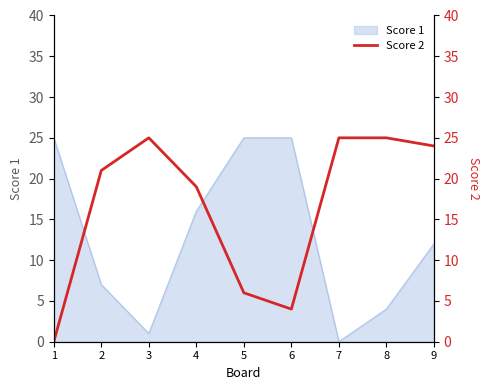

List the labels in order of value, largest first.

3, 7, 8, 9, 2, 4, 5, 6, 1